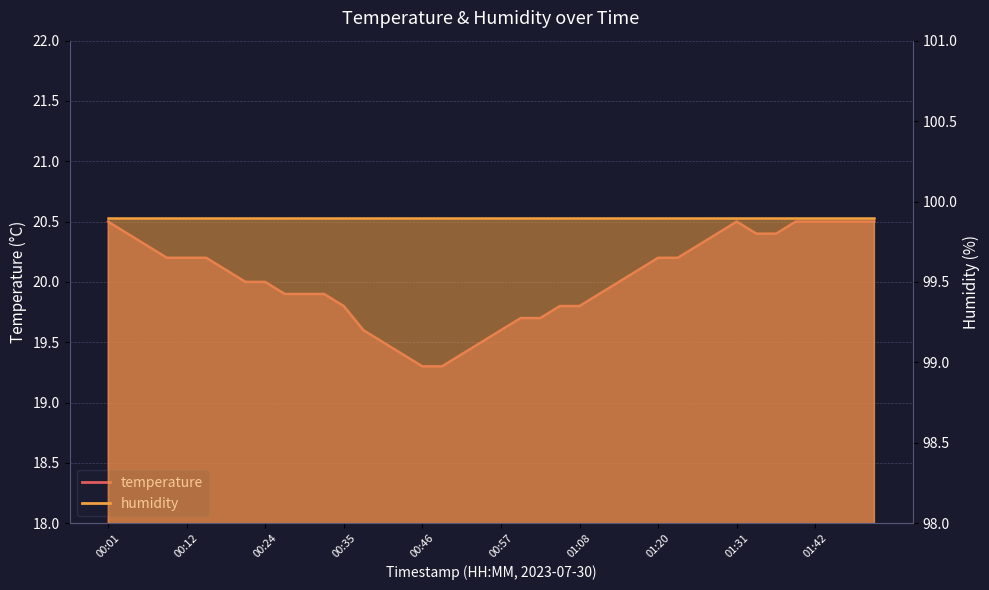

What is the ratio of the value at 00:15 to the value at 01:14?

1.0